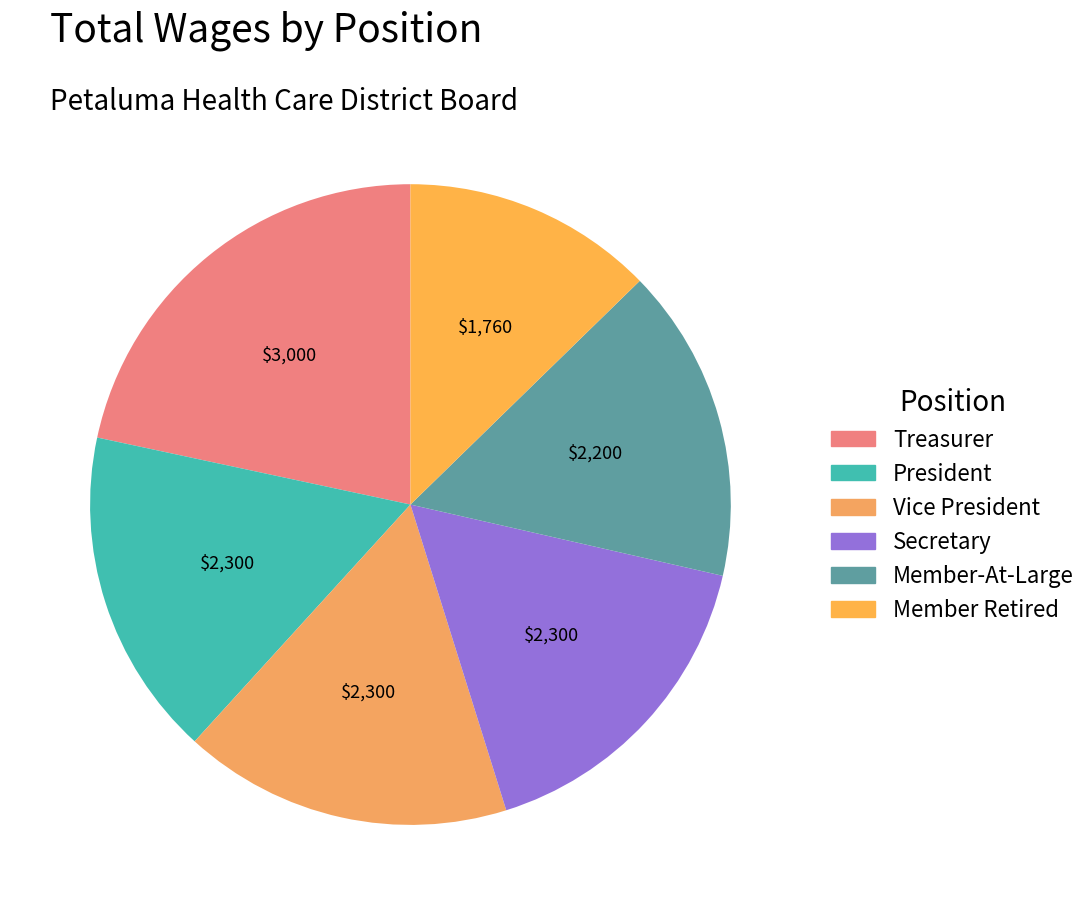

True or false: Member Retired accounts for 2% of the total.

False